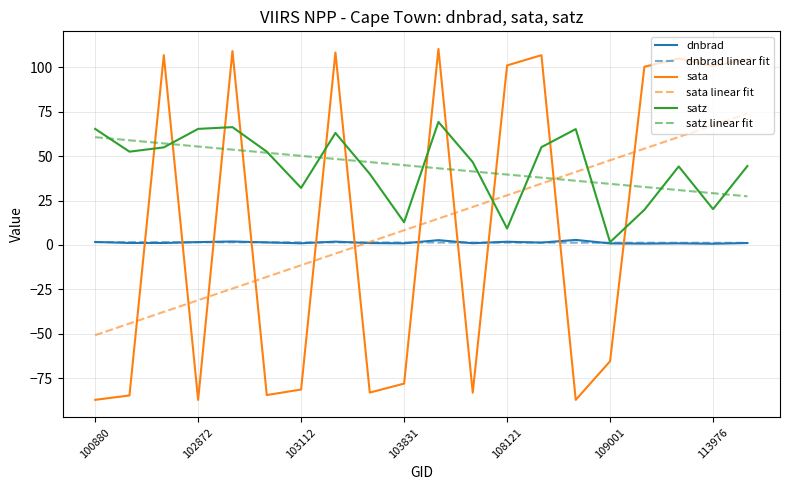

After their last crossing, which series has the higher values: satz or sata?

sata